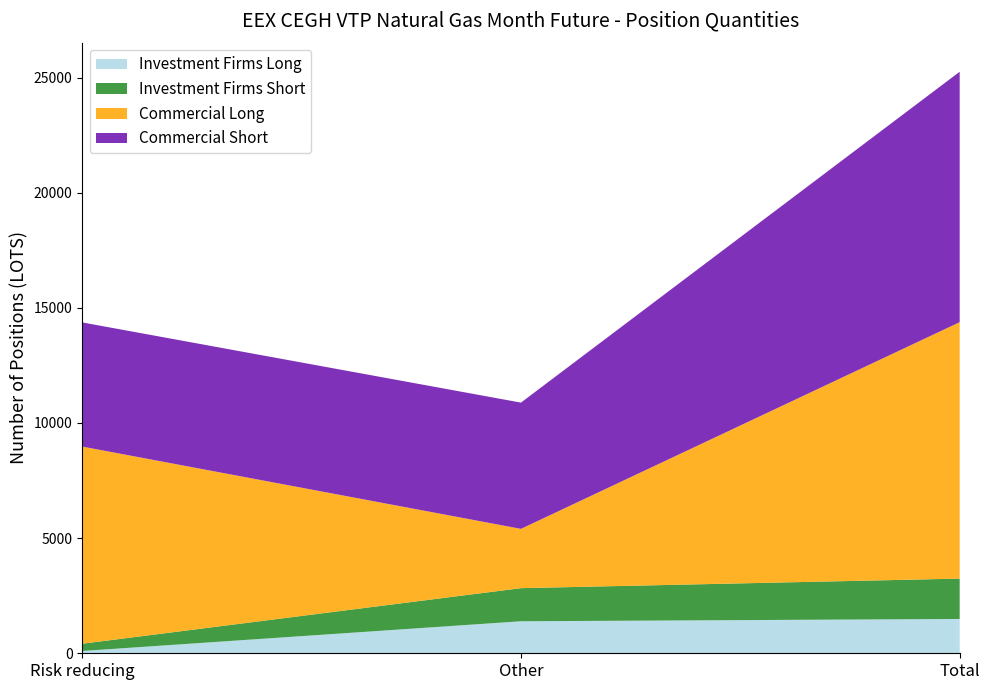

Reading left to right, extract all data points from this chart.

Investment Firms Long: 100	1390	1490
Investment Firms Short: 315	1438	1753
Commercial Long: 8561	2575	11136
Commercial Short: 5392	5482	10874